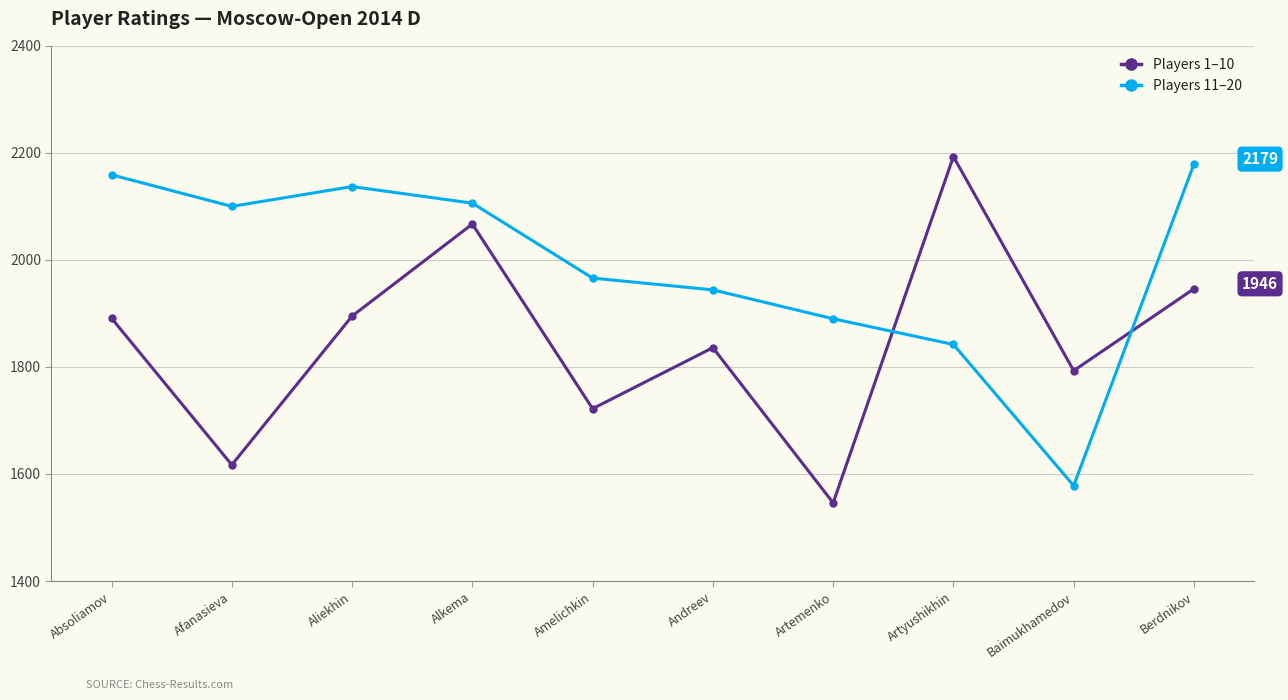

What is the label of the 2nd point from the left?

Afanasieva